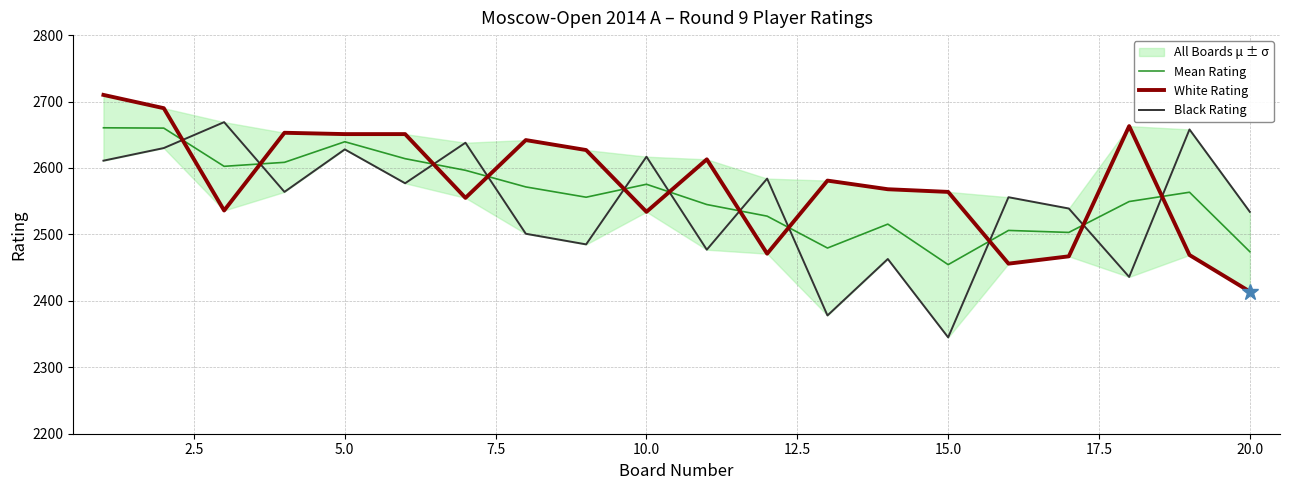

Is it true that Mean Rating equals 2474.0 at 20.0?

True